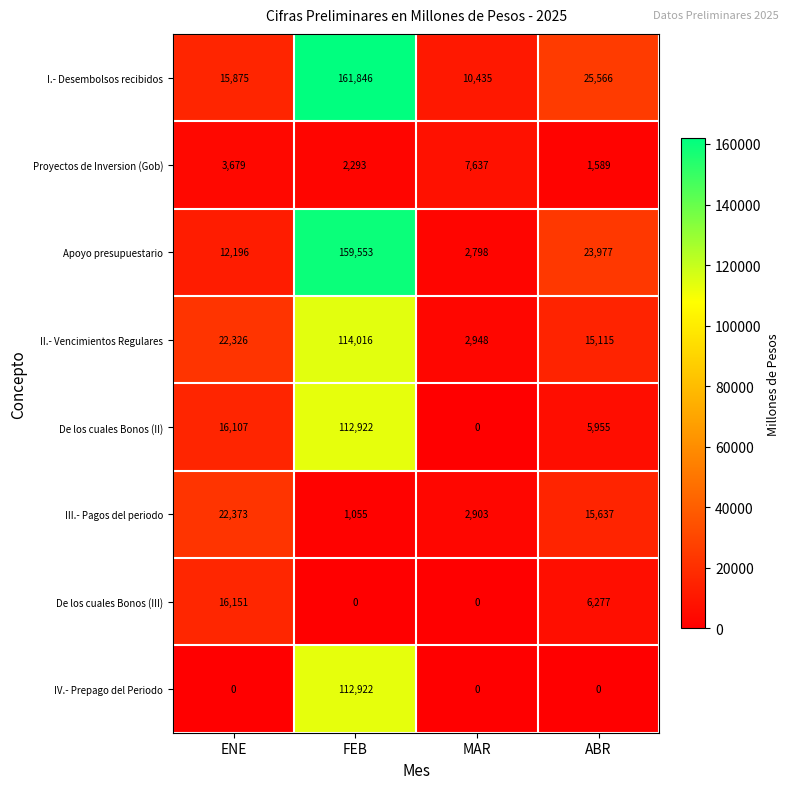

What is the maximum value shown in the chart?

161846